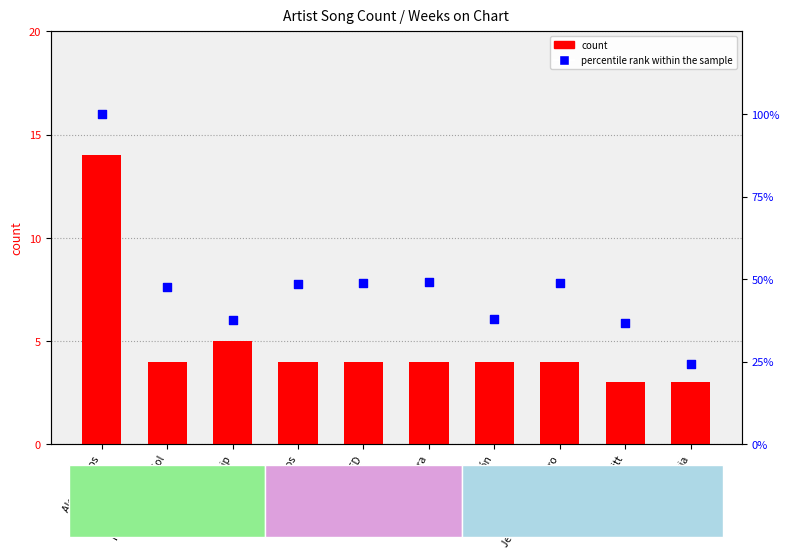

Which series contains the lowest Y value?

count